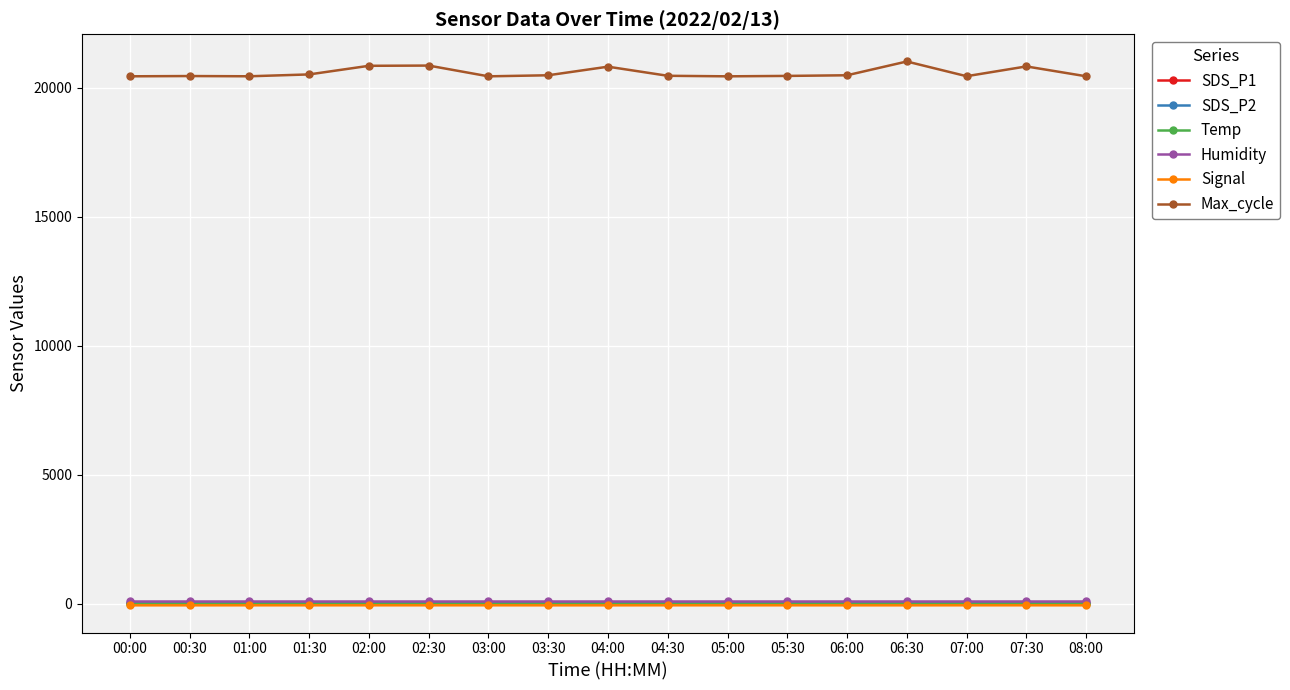

True or false: Max_cycle has more than 2 points higher than both neighbors.

True